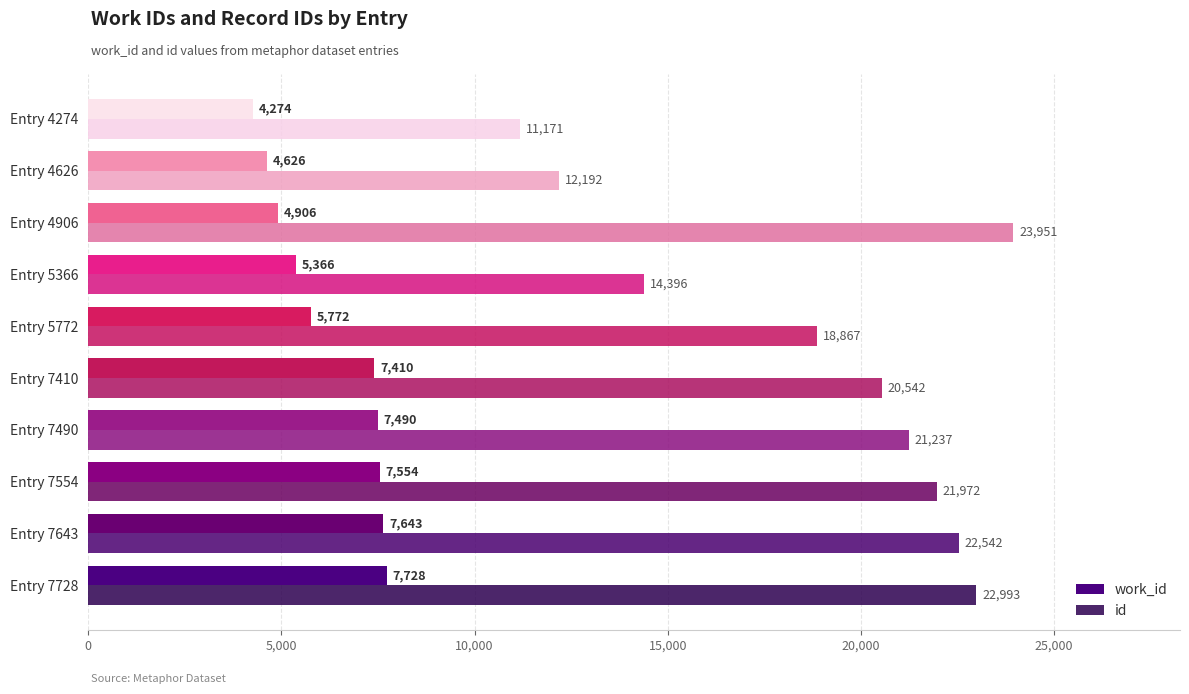

Which series has the largest range (max minus min)?

id